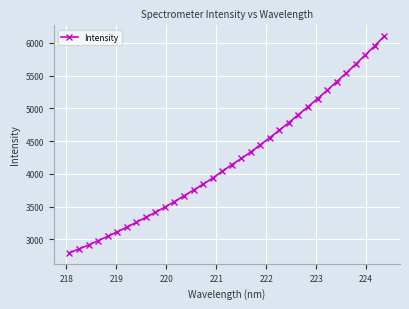

What is the value of the 23rd point from the left?

4665.5